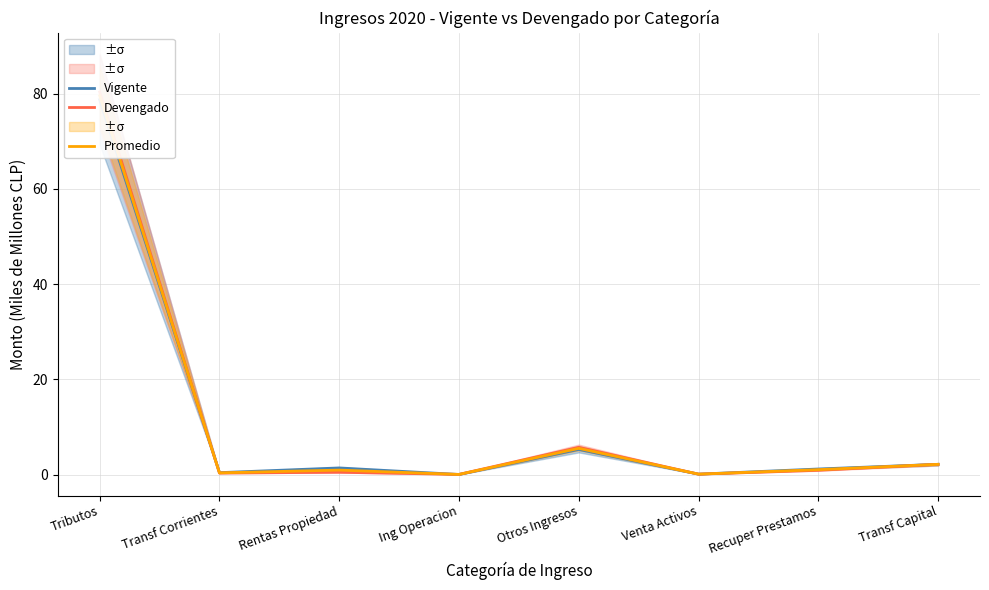

At how many categories does at least one series exceed 15?

1